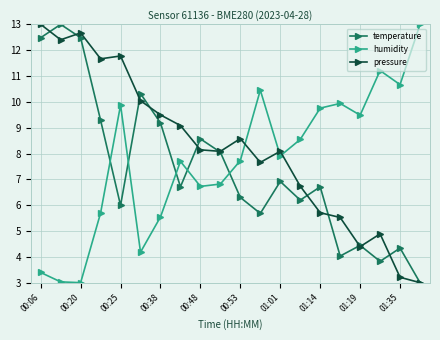

What is the value of the pressure point at the 11th from the left?

8.6